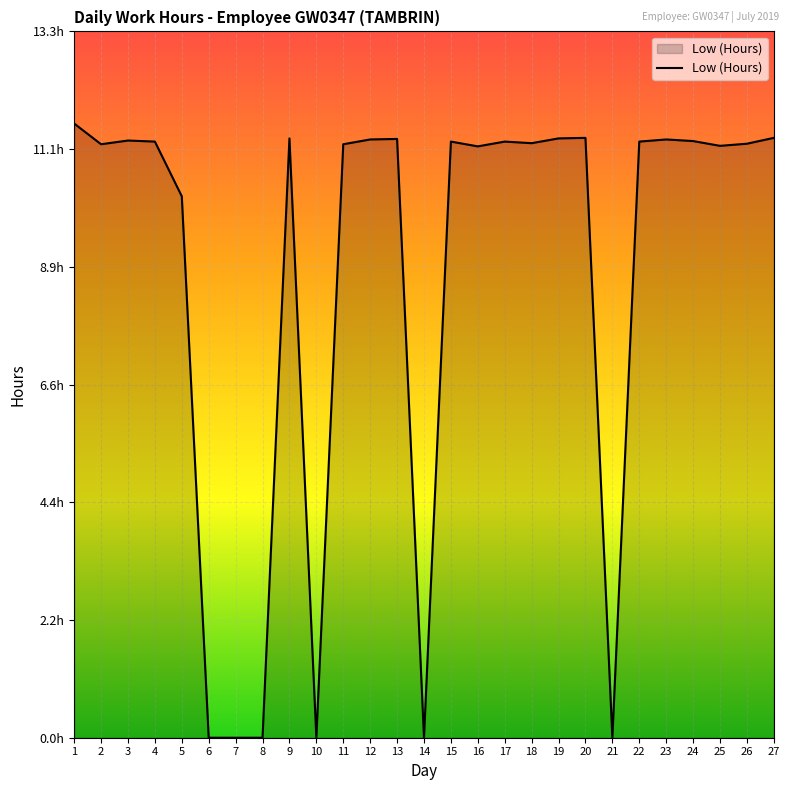

List the labels in order of value, largest first.

1, 20, 27, 9, 19, 13, 12, 23, 3, 24, 4, 15, 17, 22, 18, 26, 2, 11, 25, 16, 5, 6, 7, 8, 10, 14, 21